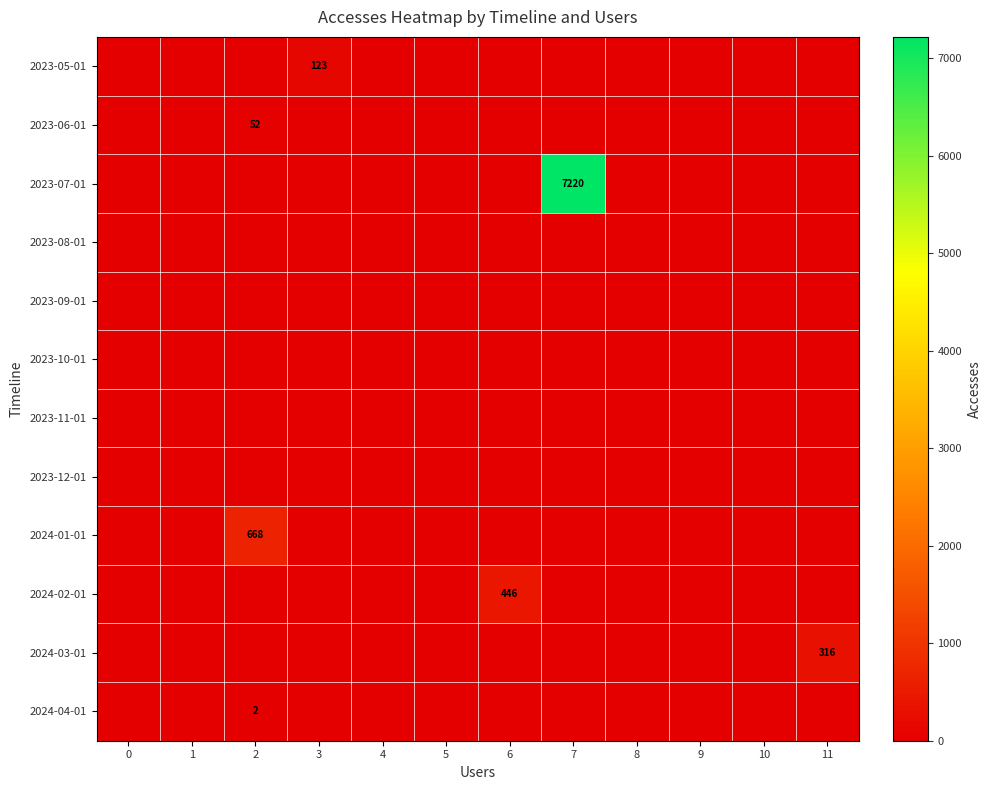

The 2023-11-01 series shows 0 at 9. True or false?

True